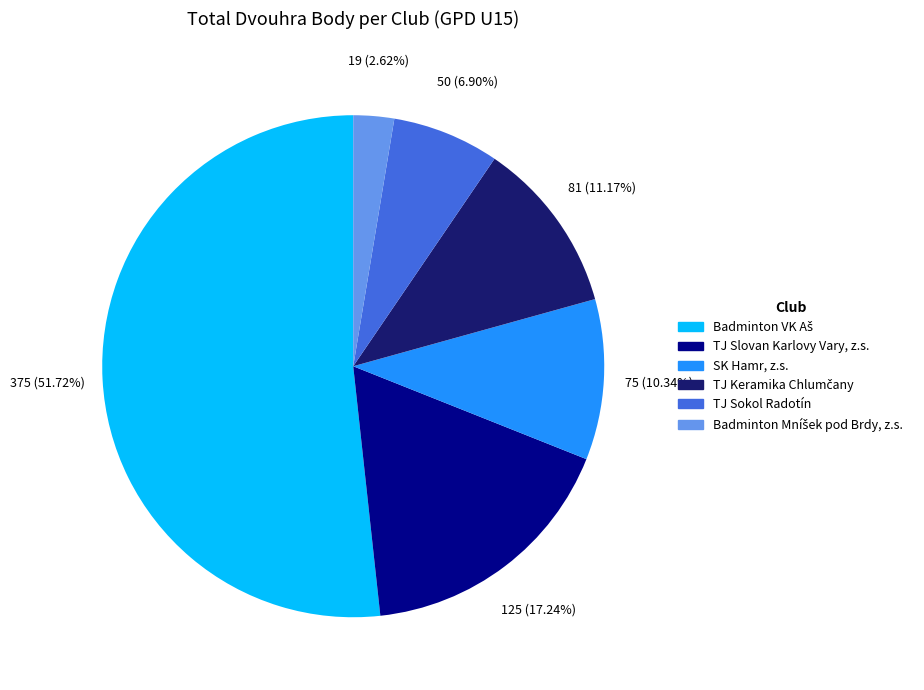

Is there a majority slice in this chart?

Yes